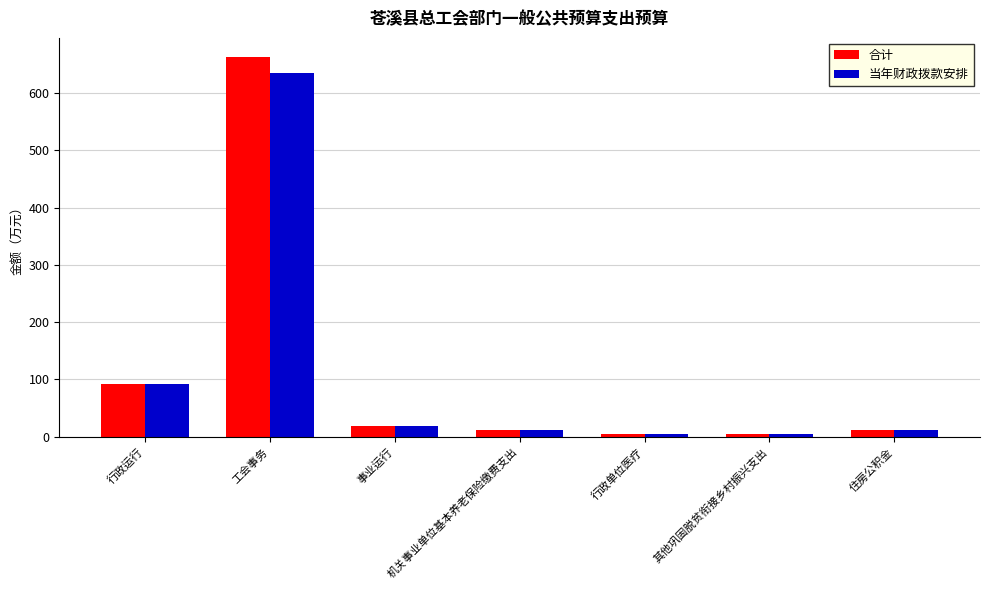

What is the difference between the second highest and minimum values in the 当年财政拨款安排 series?

86.0